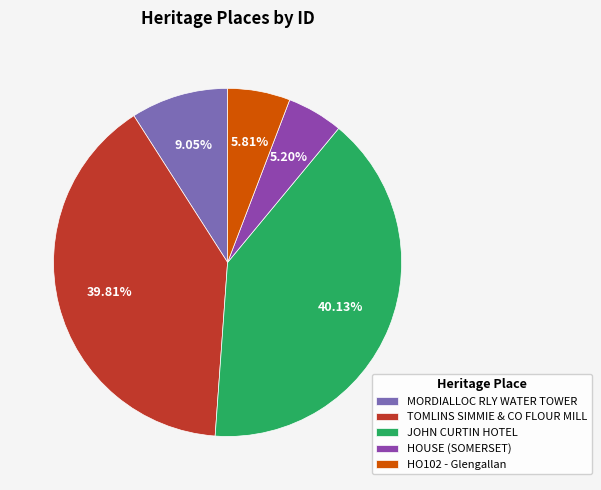

To the nearest percent, what is the difference between the largest and smallest slice percentages?

35%